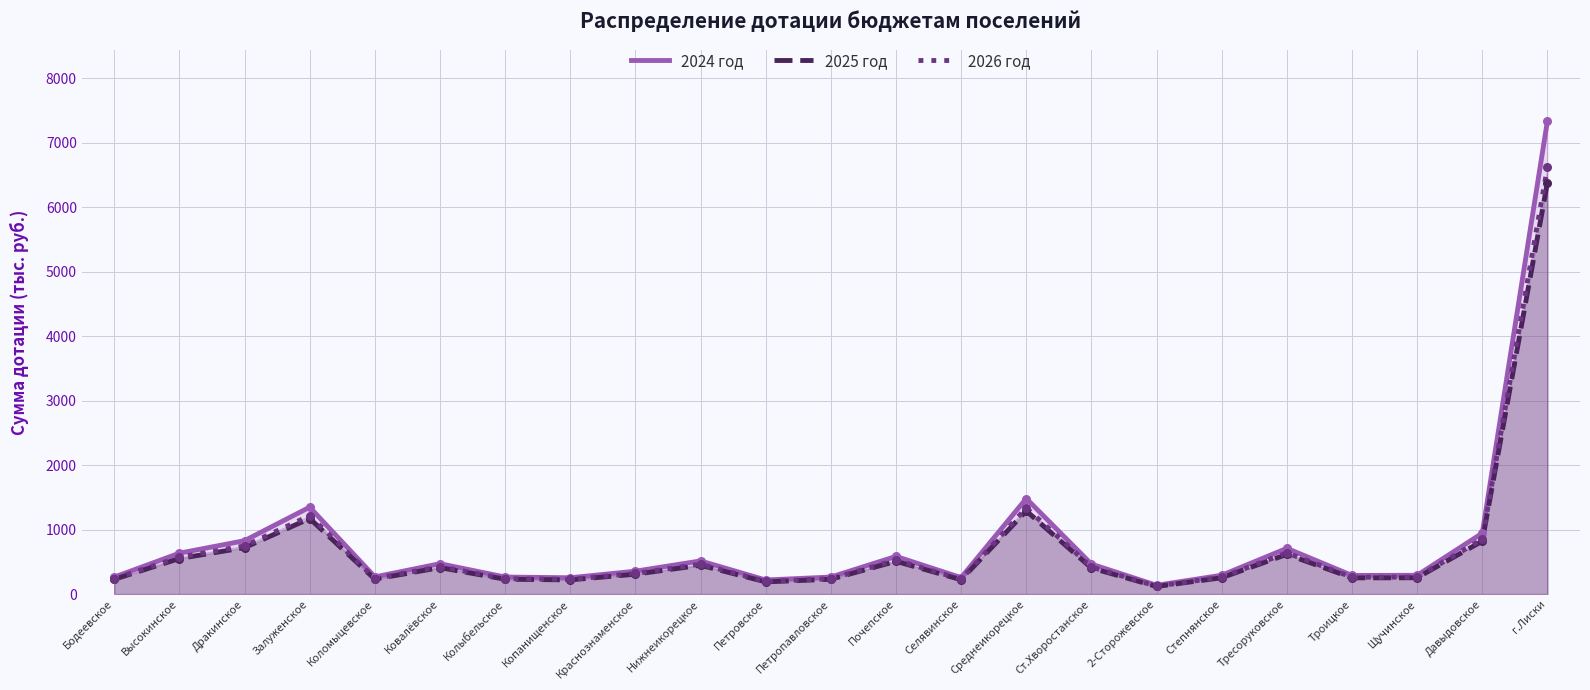

Which series has the widest spread of Y values?

2024 год